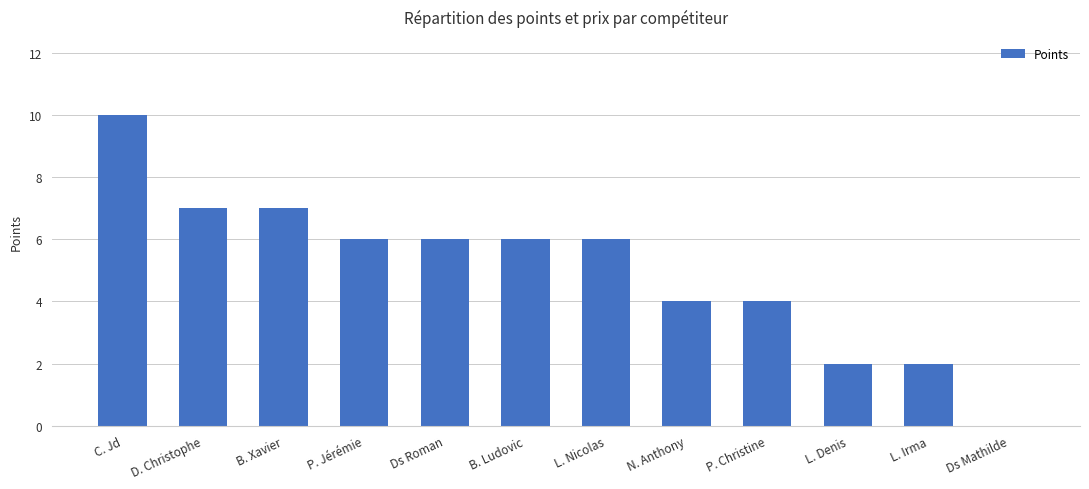

The chart shows a value of 4 at D. Christophe. True or false?

False